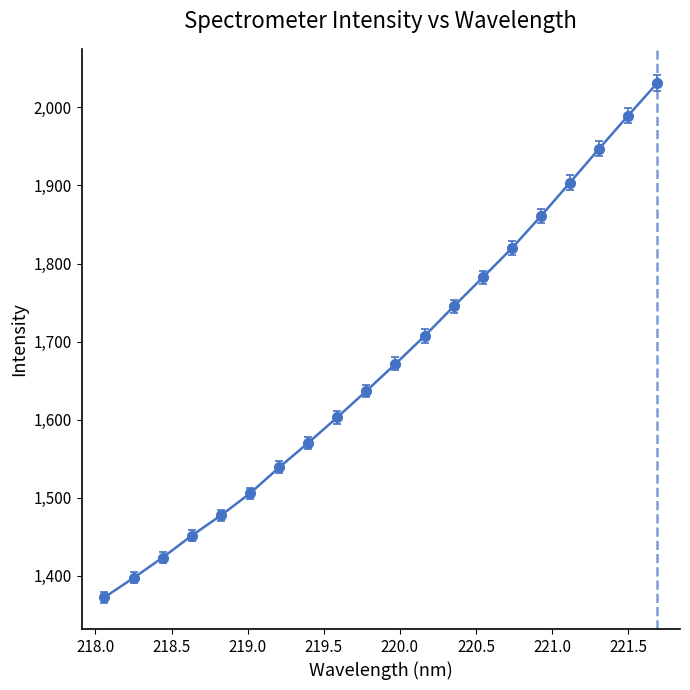

True or false: there are more than 0 points higher than both neighbors.

False